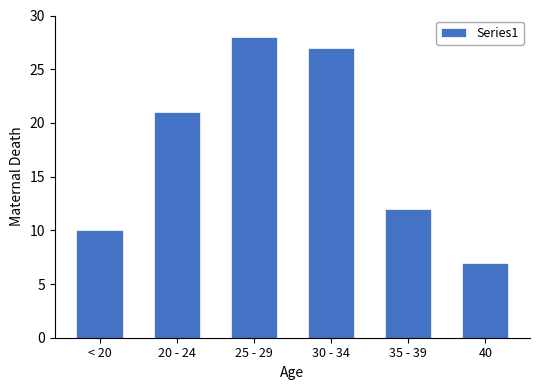

Reading right to left, extract all data points from this chart.

7	12	27	28	21	10